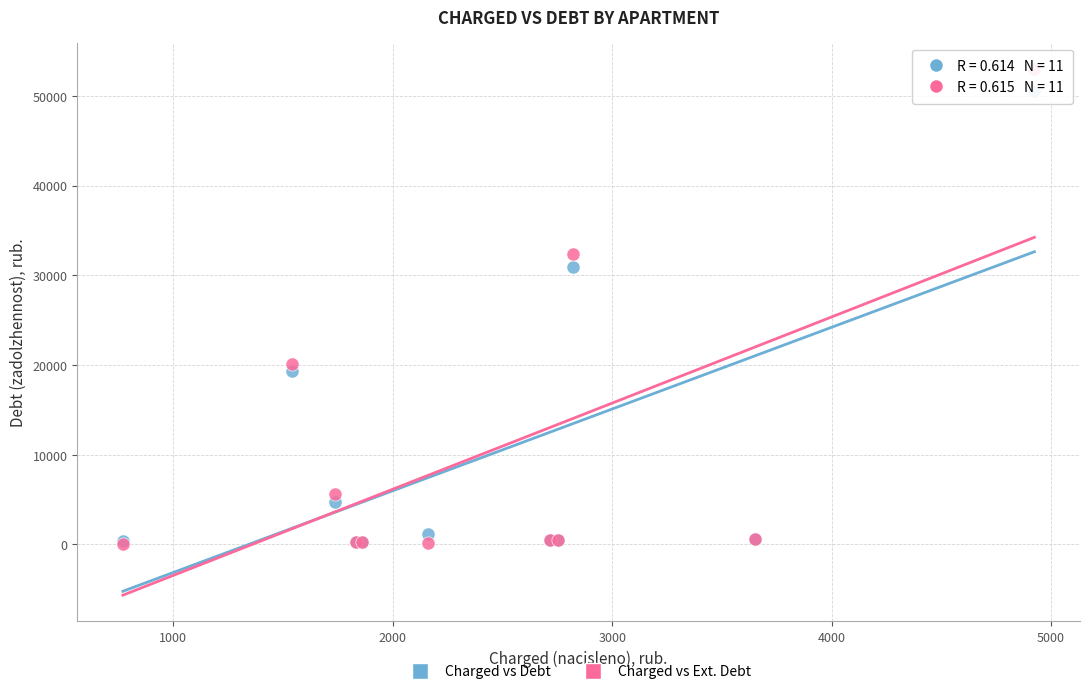

Across all series, what Y value is closest to 26539?

30951.2